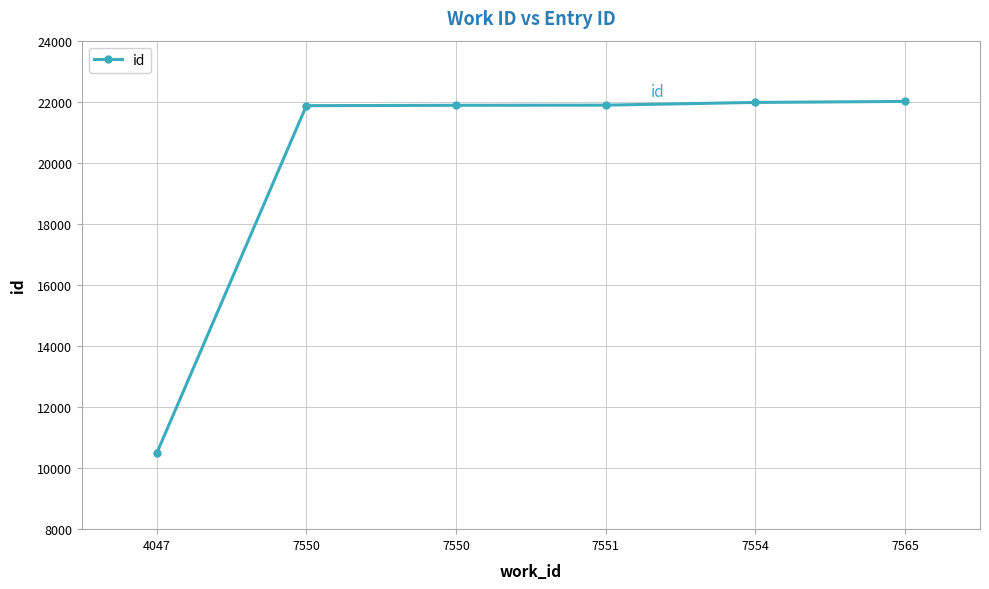

The value at 7551 is 21888. True or false?

True